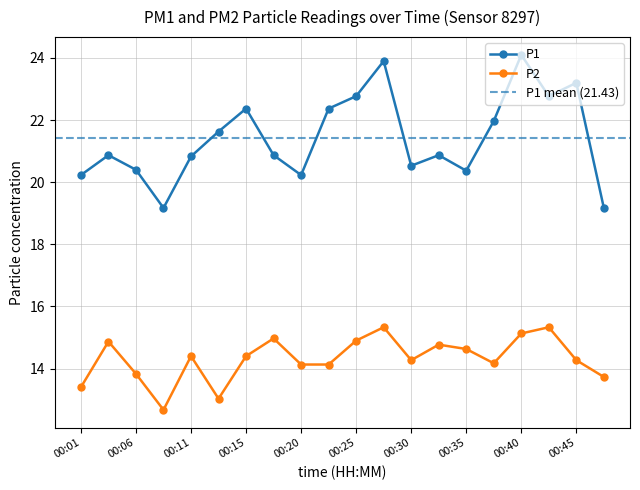

Does the chart display data point markers on the line(s)?

Yes